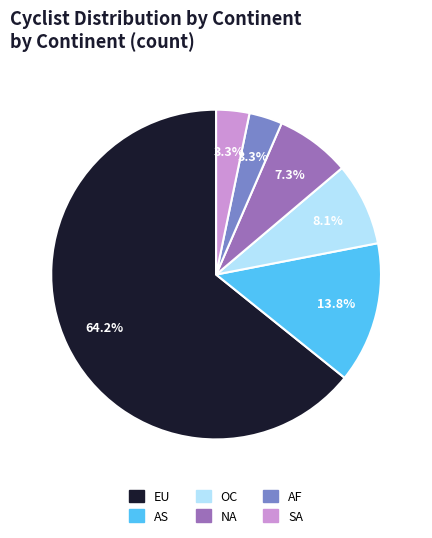

Which slice is the largest?

EU